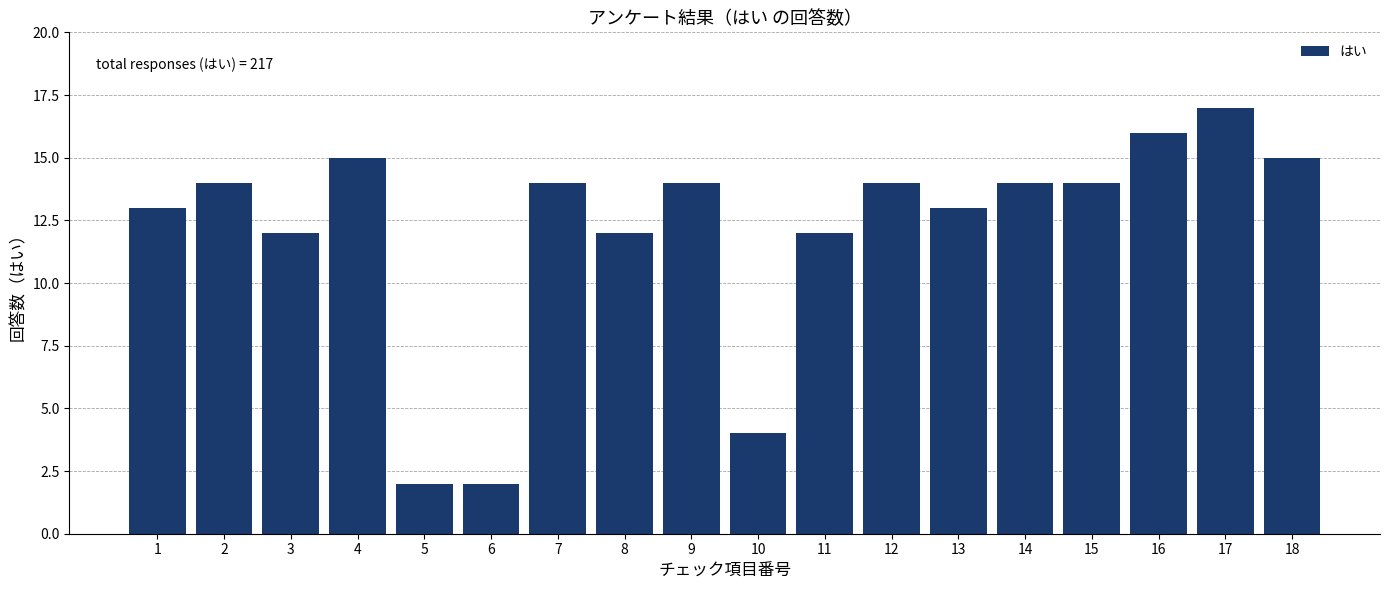

Reading left to right, what are all the values shown in this chart?

13	14	12	15	2	2	14	12	14	4	12	14	13	14	14	16	17	15